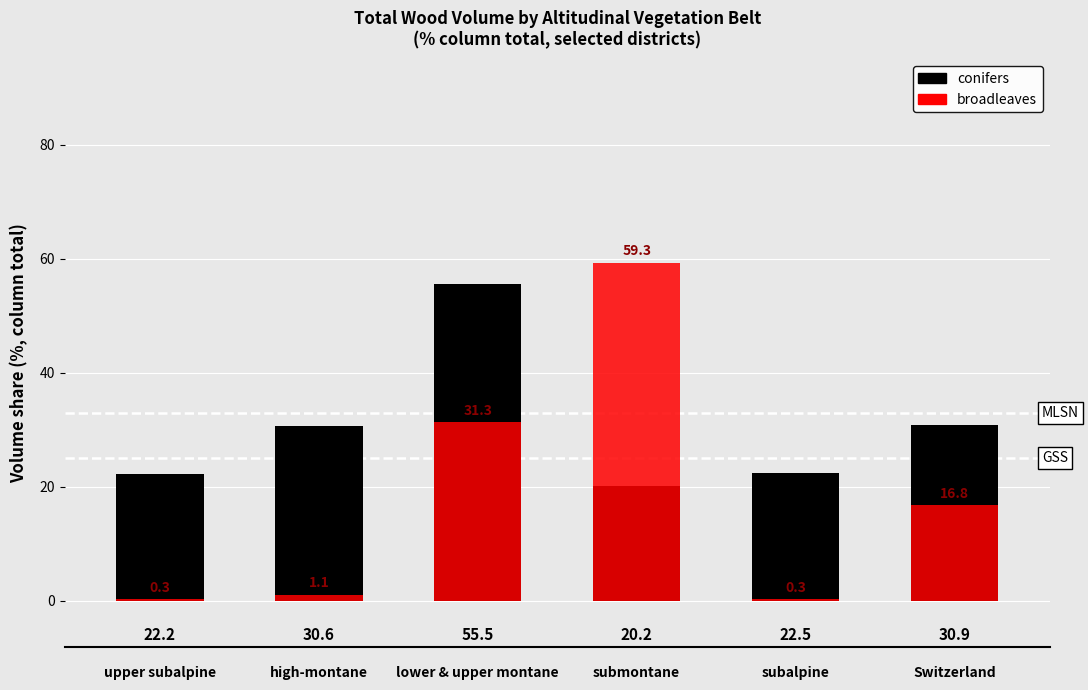

What is the smallest value displayed?

0.3